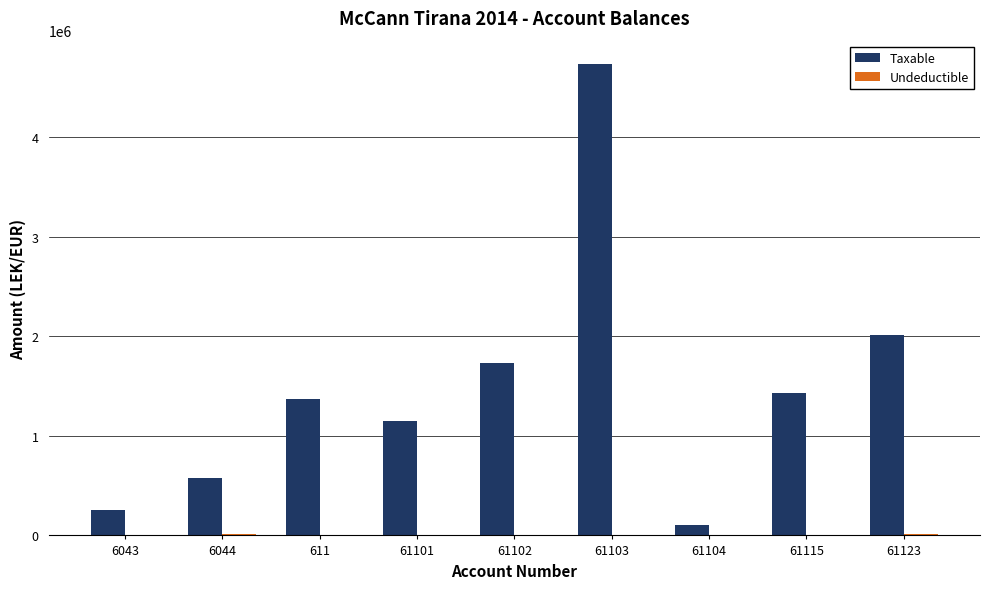

What is the total value across all series at 61101?

1149043.7